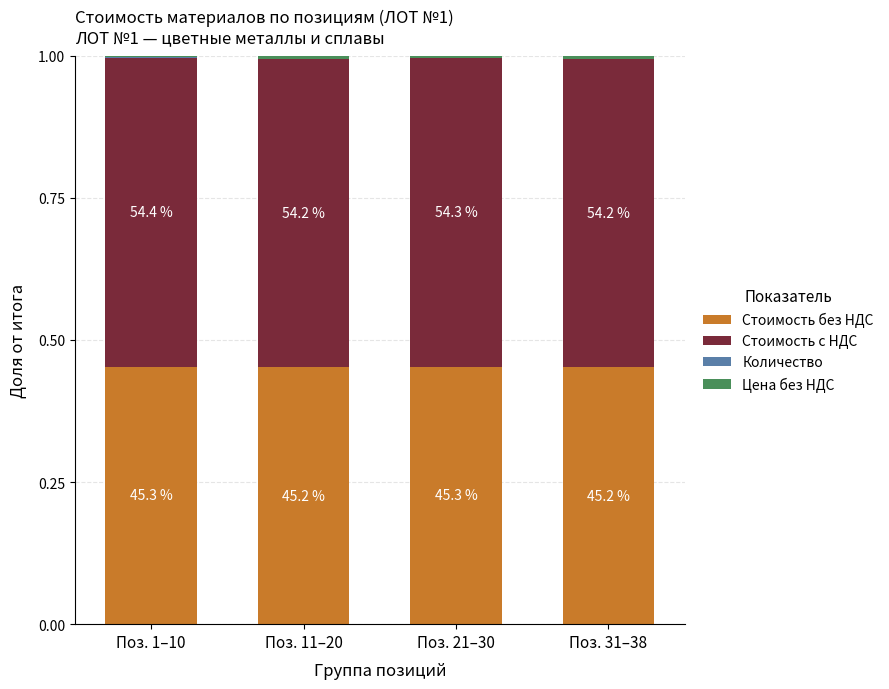

Count the Цена без НДС values in the range 0 to 1.

4